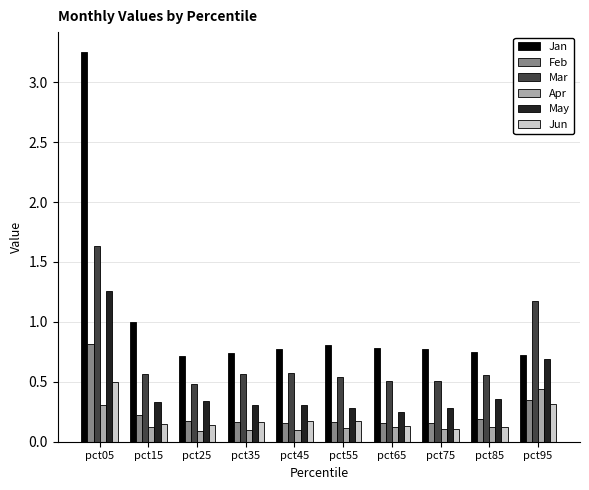

How many bars are there in each group?

6